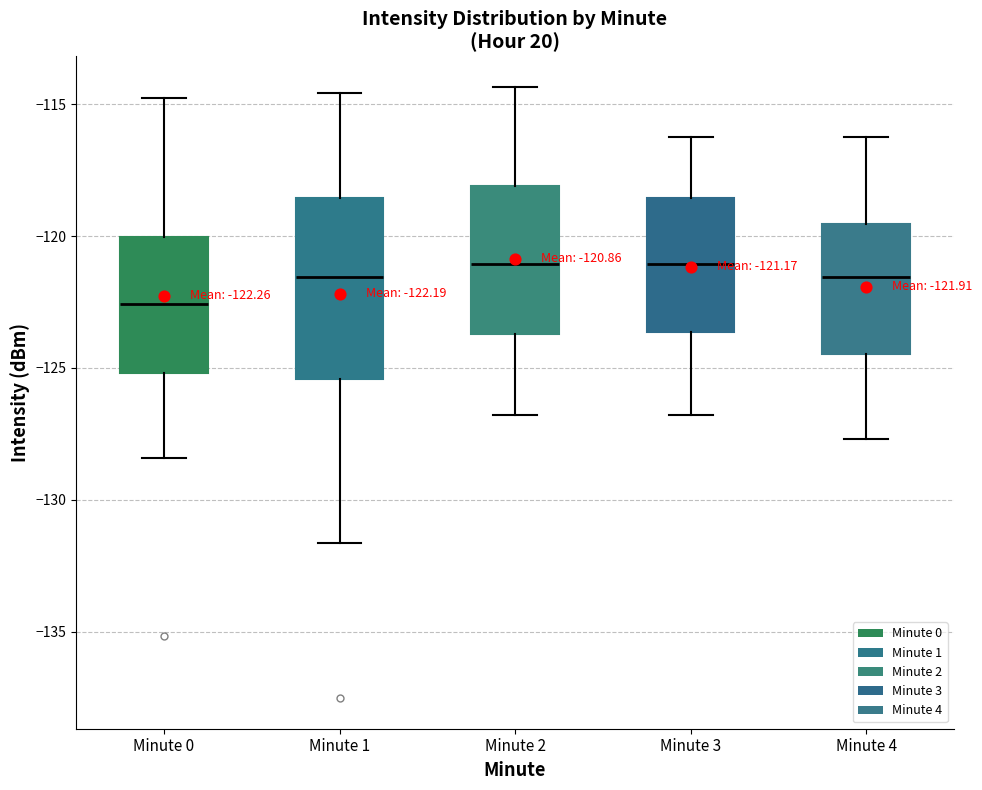

Which box's median line is the lowest?

Minute 0